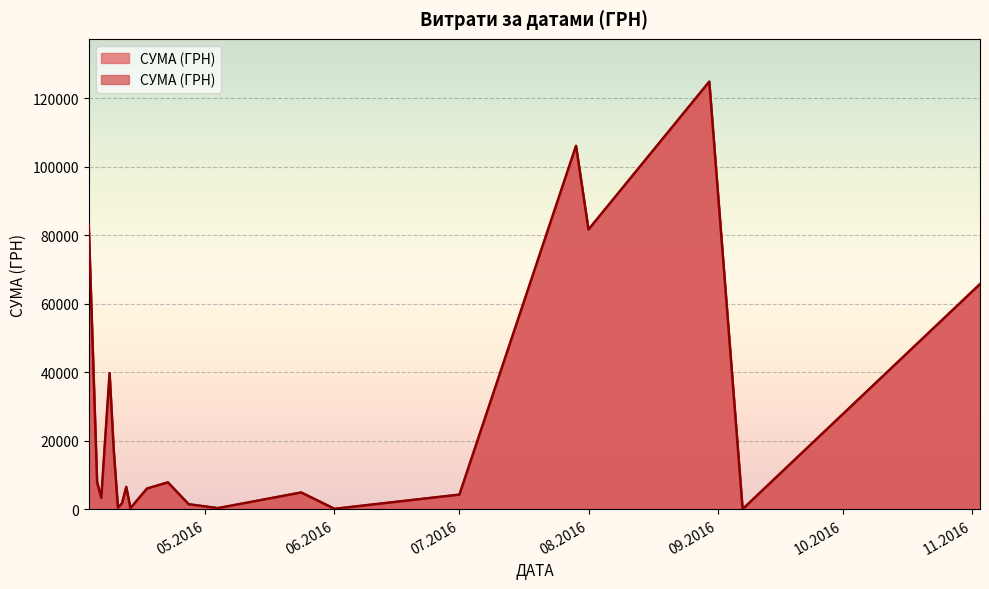

At which category does the chart reach its minimum across all series?

11.04.2016